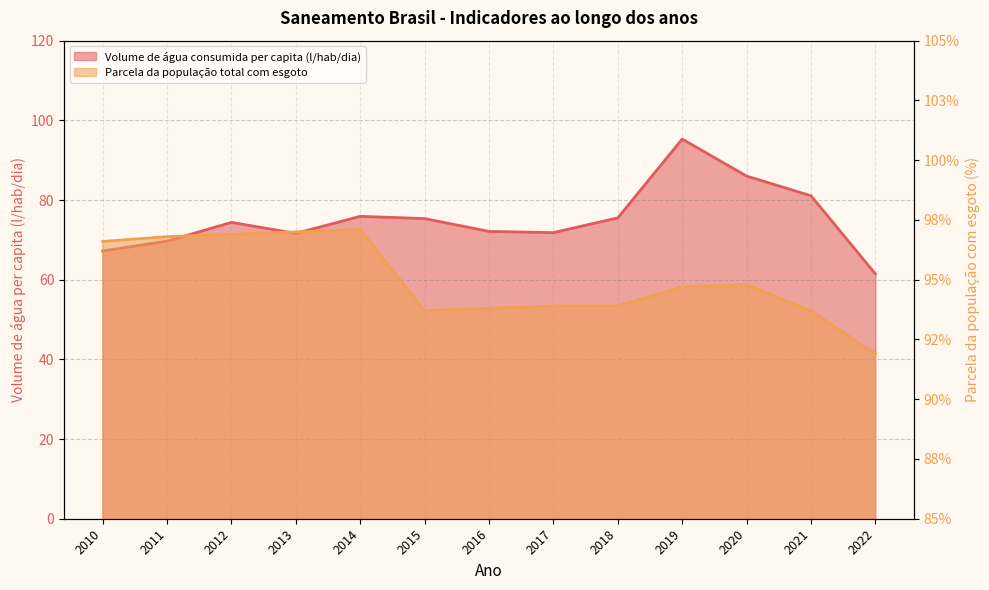

Reading right to left, what are all the values shown in this chart?

Volume de água consumida per capita (l/hab/dia): 61.5	81.1	86.0	95.3	75.5	71.8	72.1	75.3	75.9	71.6	74.4	69.7	67.2
Parcela da população total com esgoto: 0.9	0.9	0.9	0.9	0.9	0.9	0.9	0.9	1.0	1.0	1.0	1.0	1.0